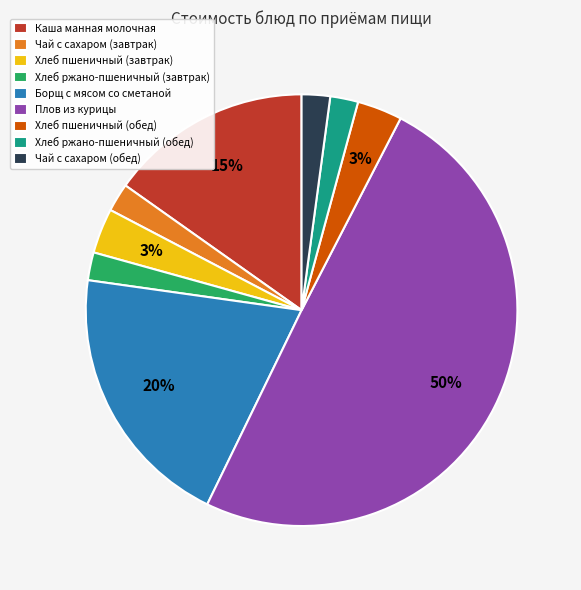

To the nearest percent, what is the difference between the largest and smallest slice percentages?

48%